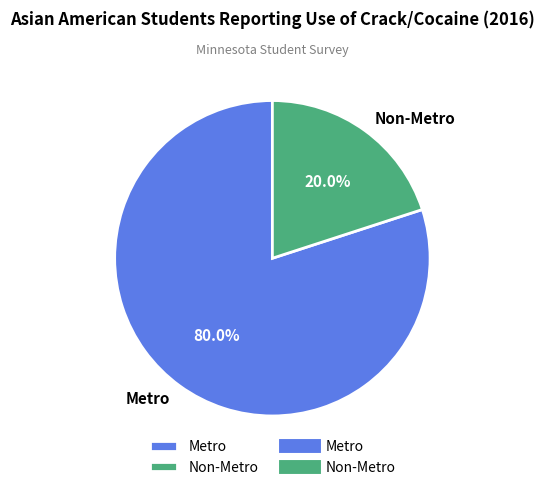

To the nearest percent, what percentage of the pie is Non-Metro?

20%